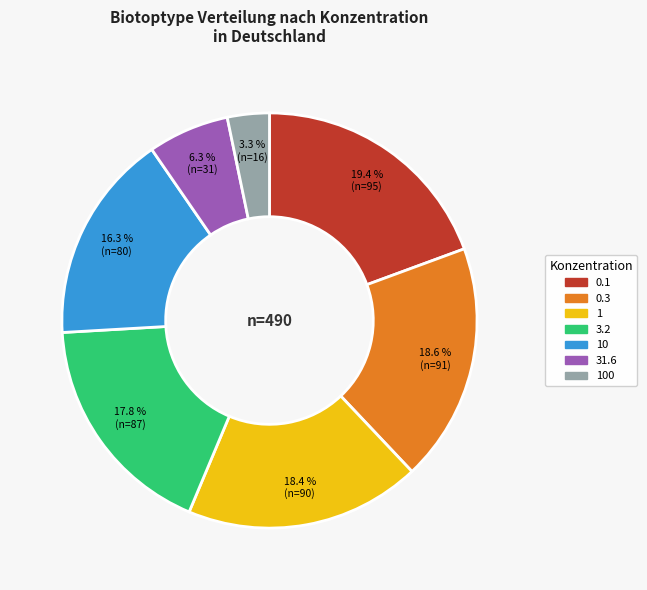

Is there any slice that represents more than half of the pie?

No